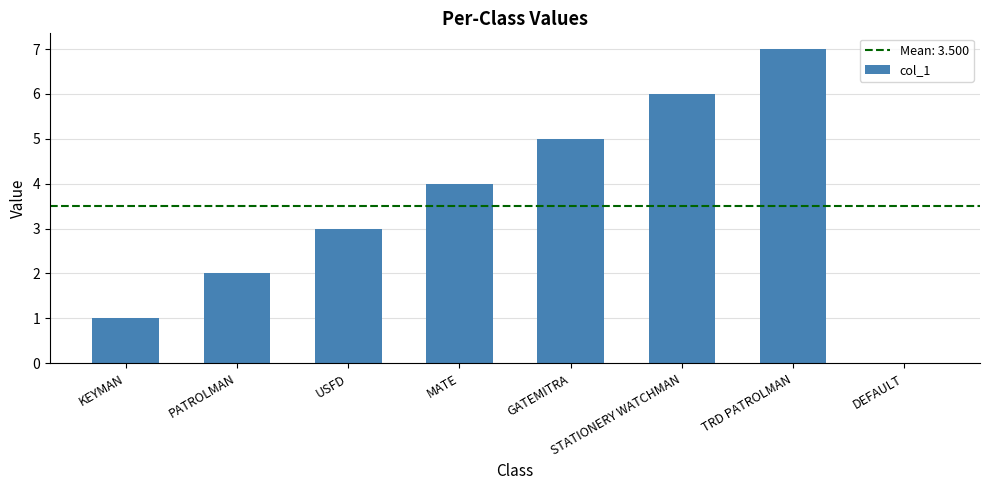

Which label corresponds to the largest value in the chart?

TRD PATROLMAN